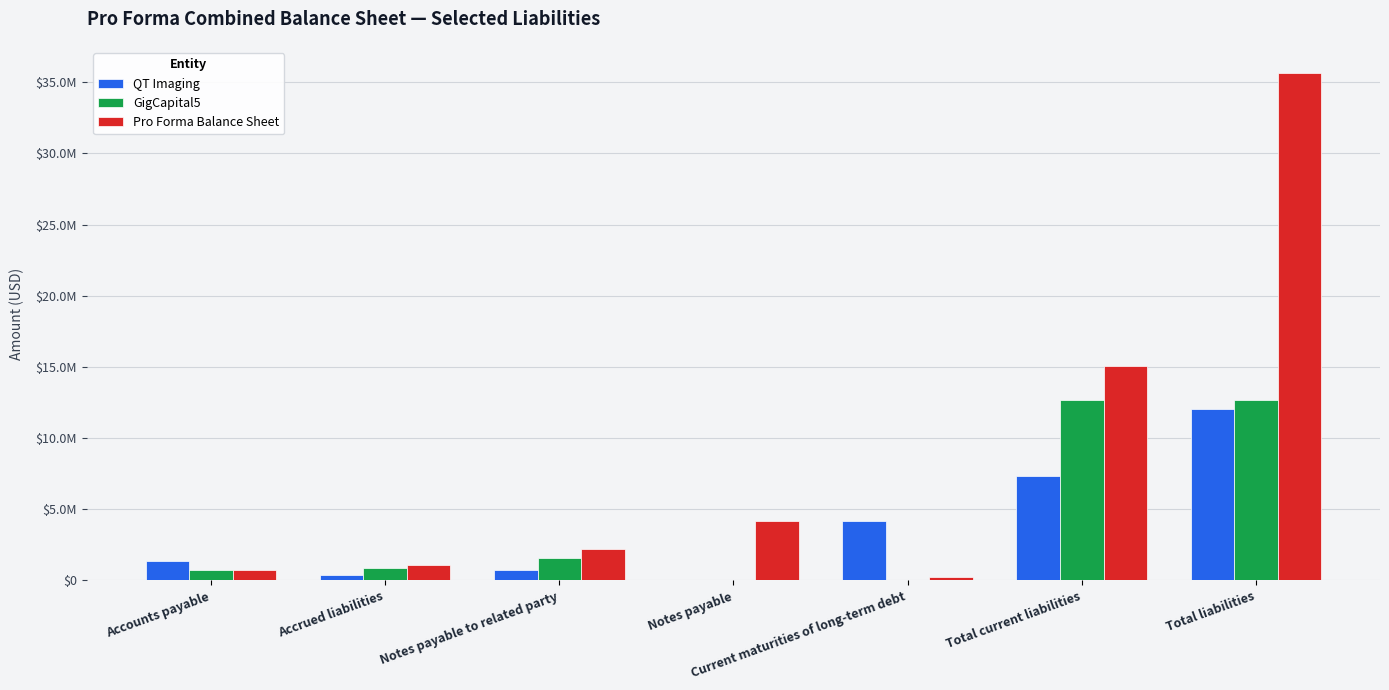

Reading left to right, what are all the values shown in this chart?

QT Imaging: 1355512	369651	705000	0	4199362	7338449	12018561
GigCapital5: 767615	893830	1564673	0	0	12682544	12690494
Pro Forma Balance Sheet: 758781	1074427	2203313	4192491	268508	15085069	35673131